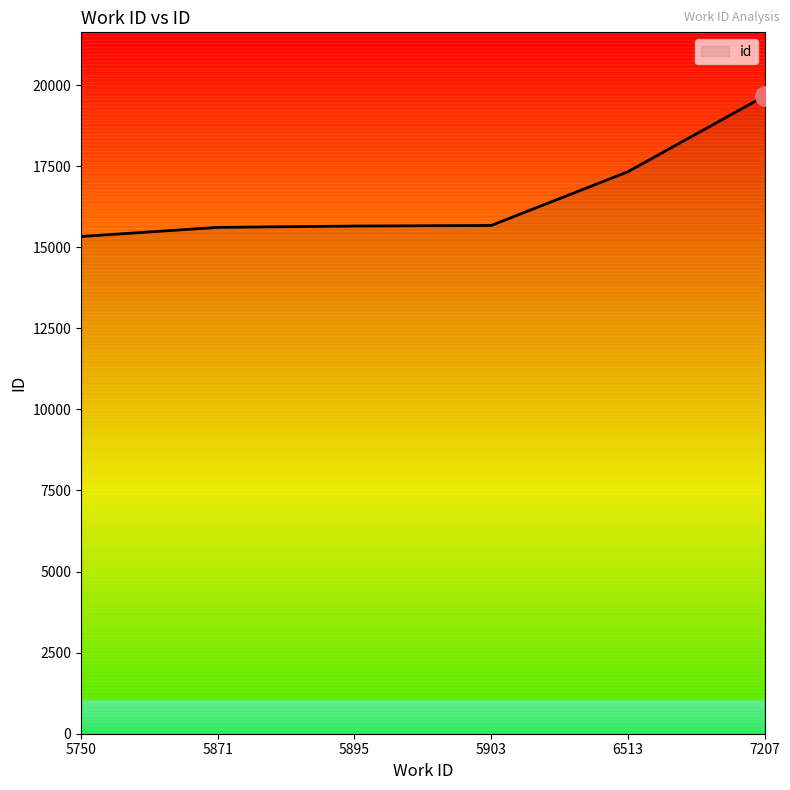

What is the change in value from 5750 to 7207?

+4329